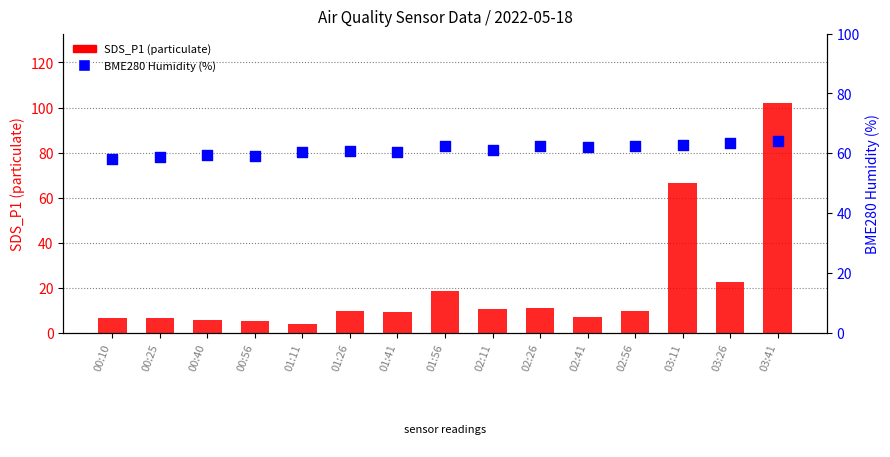

Which series reaches the maximum Y coordinate?

SDS_P1 (particulate)